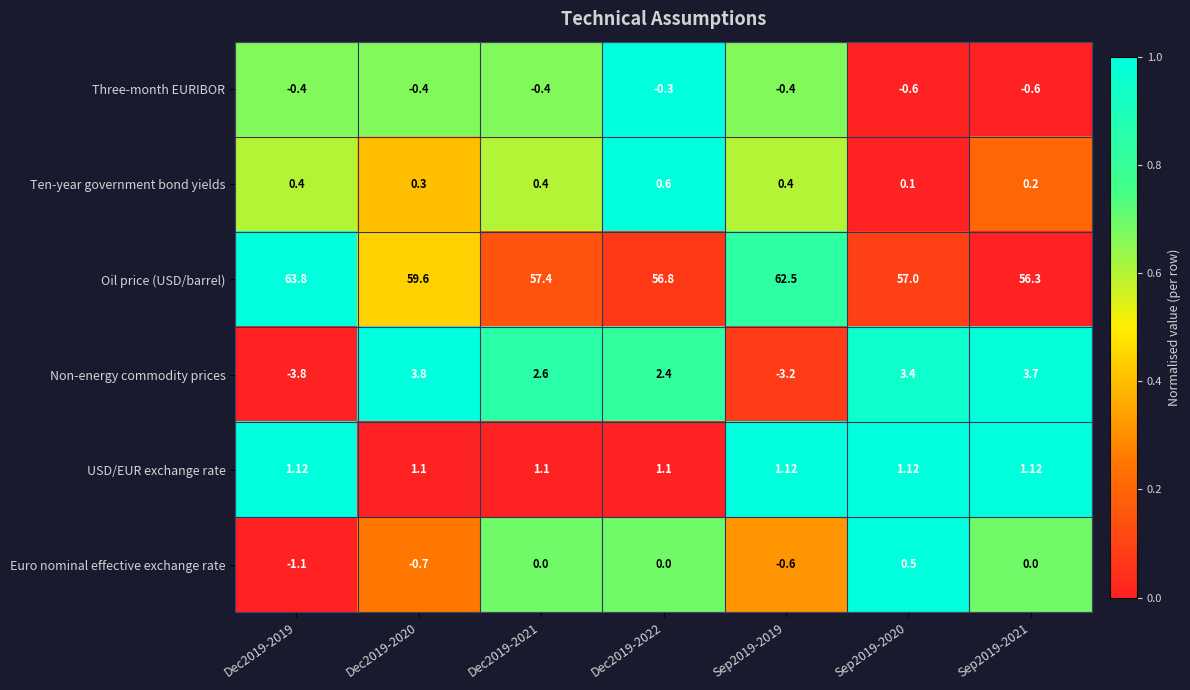

Which series has the largest range (max minus min)?

Non-energy commodity prices